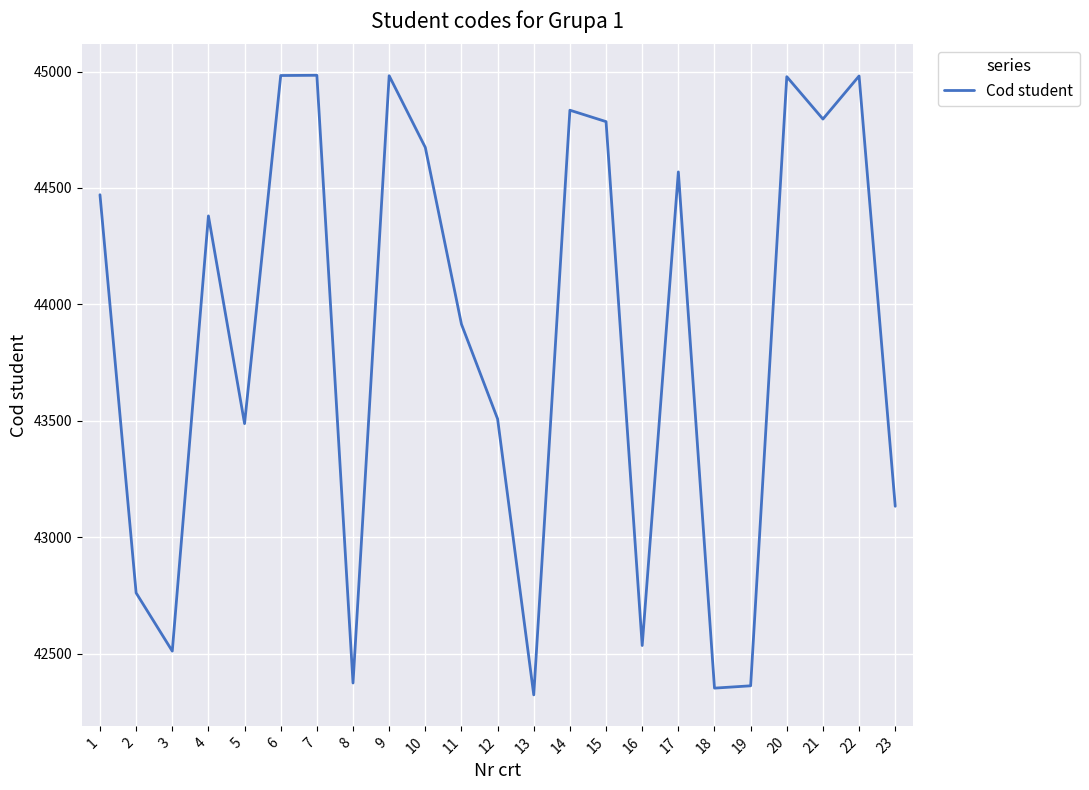

How many categories are shown in the chart?

23